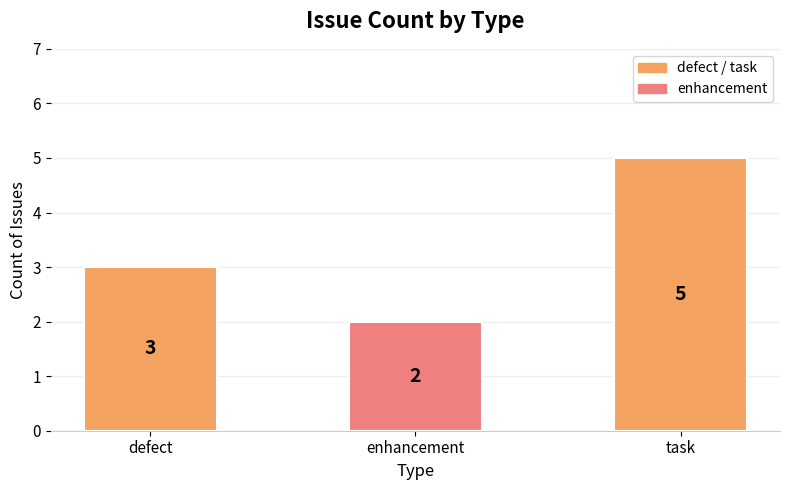

What is the change in value from defect to enhancement?

-1